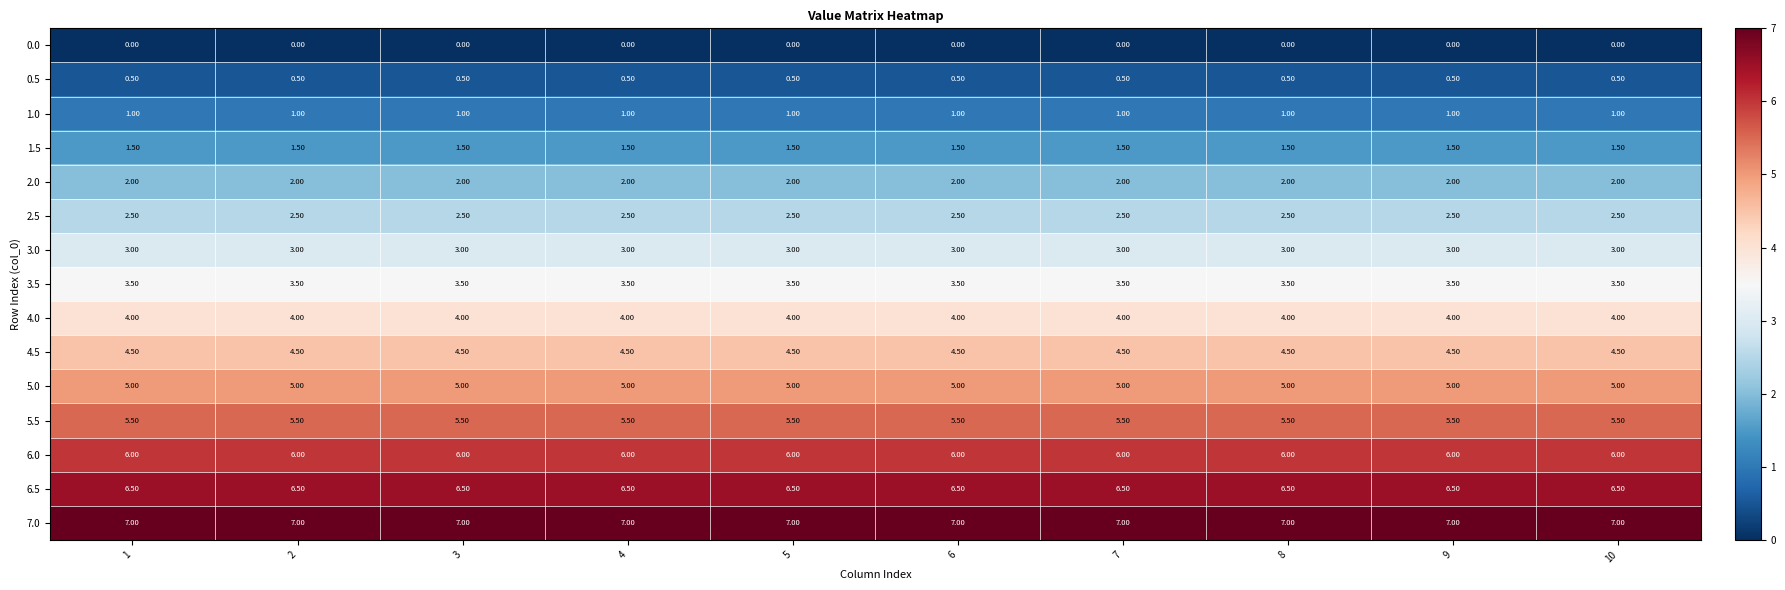

Rank the series at 6 from highest to lowest value.

7.0, 6.5, 6.0, 5.5, 5.0, 4.5, 4.0, 3.5, 3.0, 2.5, 2.0, 1.5, 1.0, 0.5, 0.0